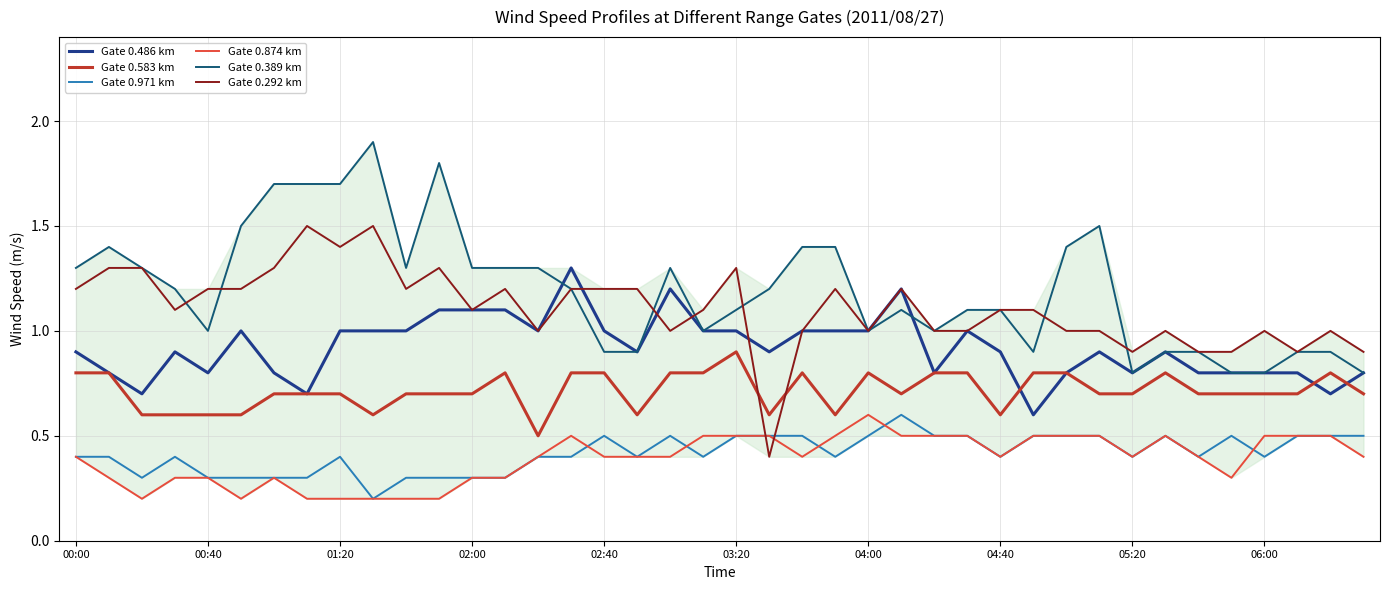

Count the Gate 0.486 km values in the range 0 to 1.

34